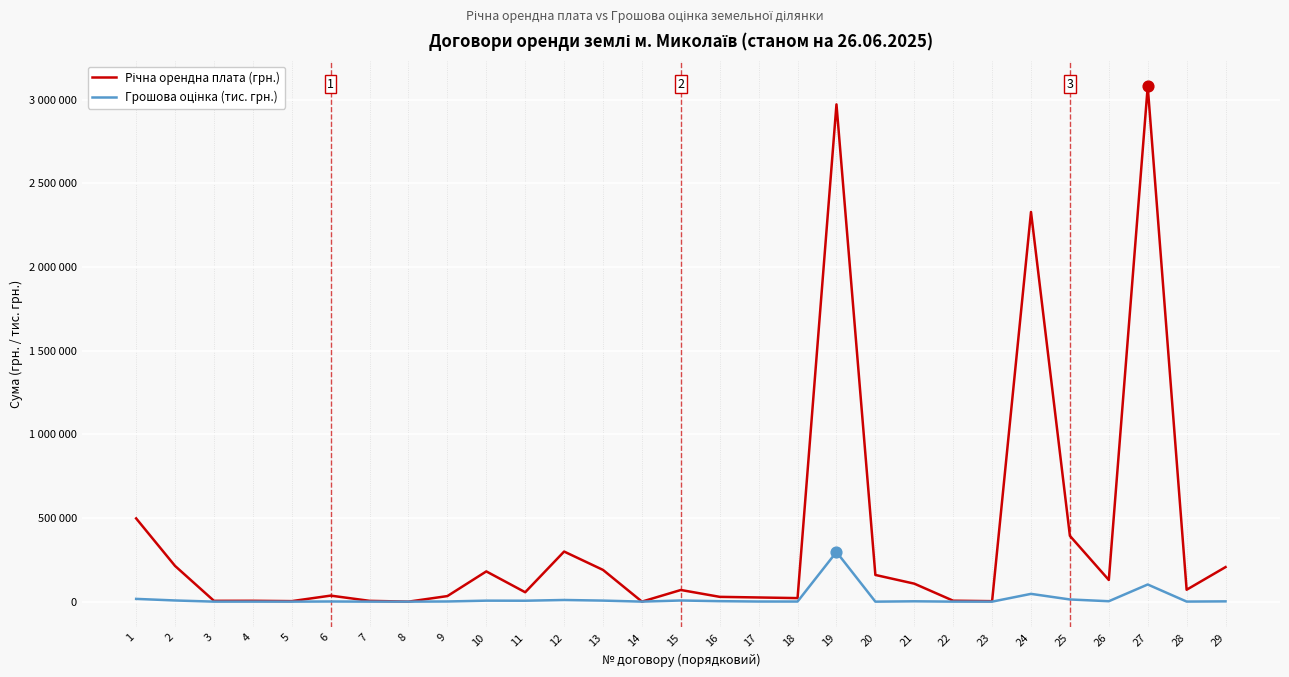

What are all the series names shown in the legend?

Річна орендна плата (грн.), Грошова оцінка (тис. грн.)